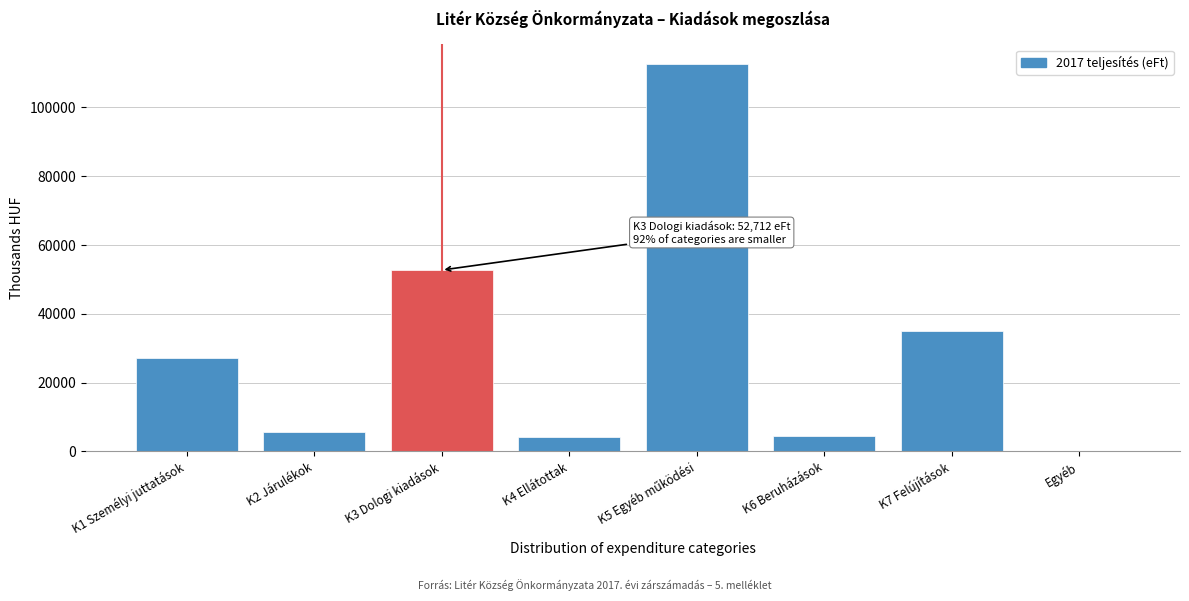

Is it true that the value at K4 Ellátottak is 4336?

True